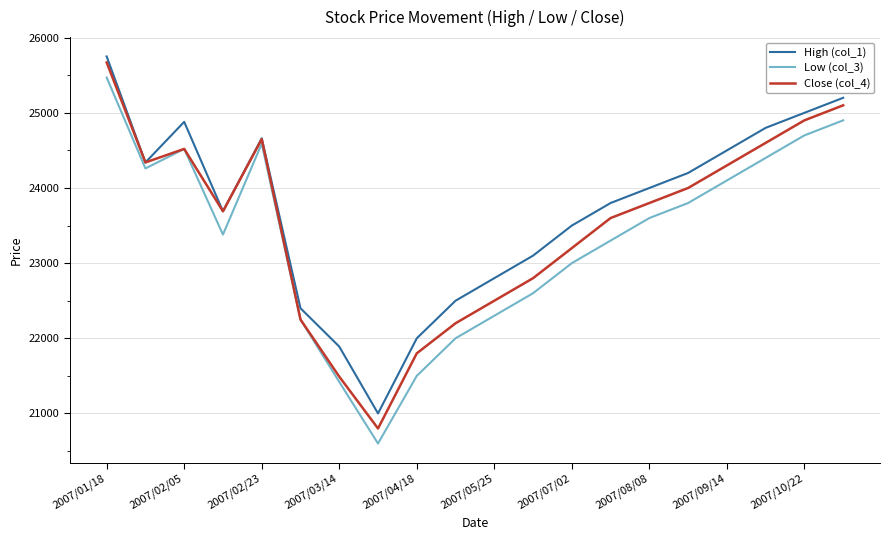

What is the highest value of the Low (col_3) series?

25470